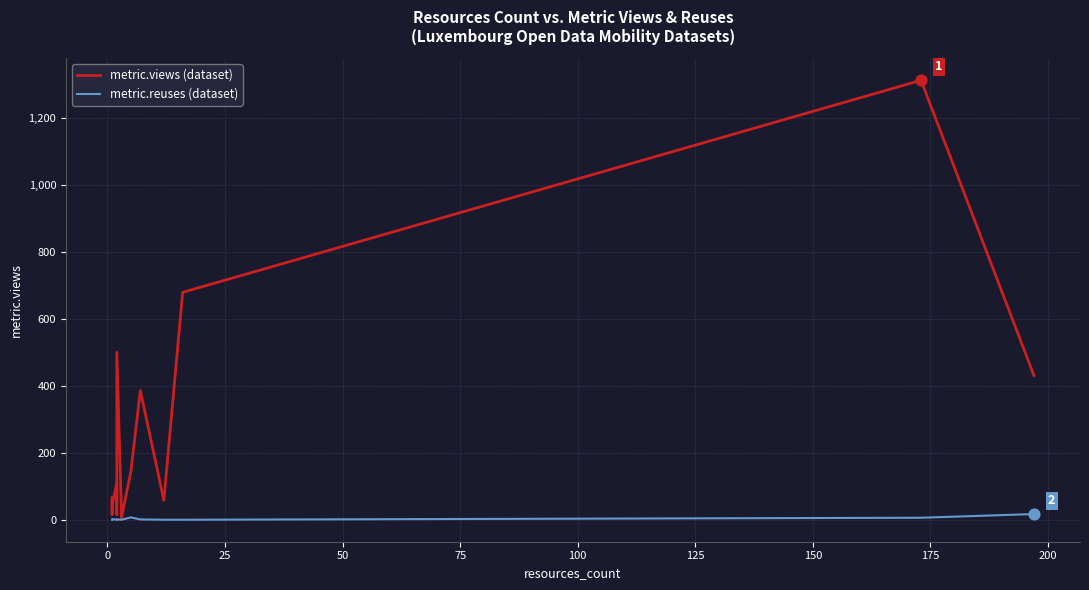

Which series contains the highest Y value?

metric.views (dataset)